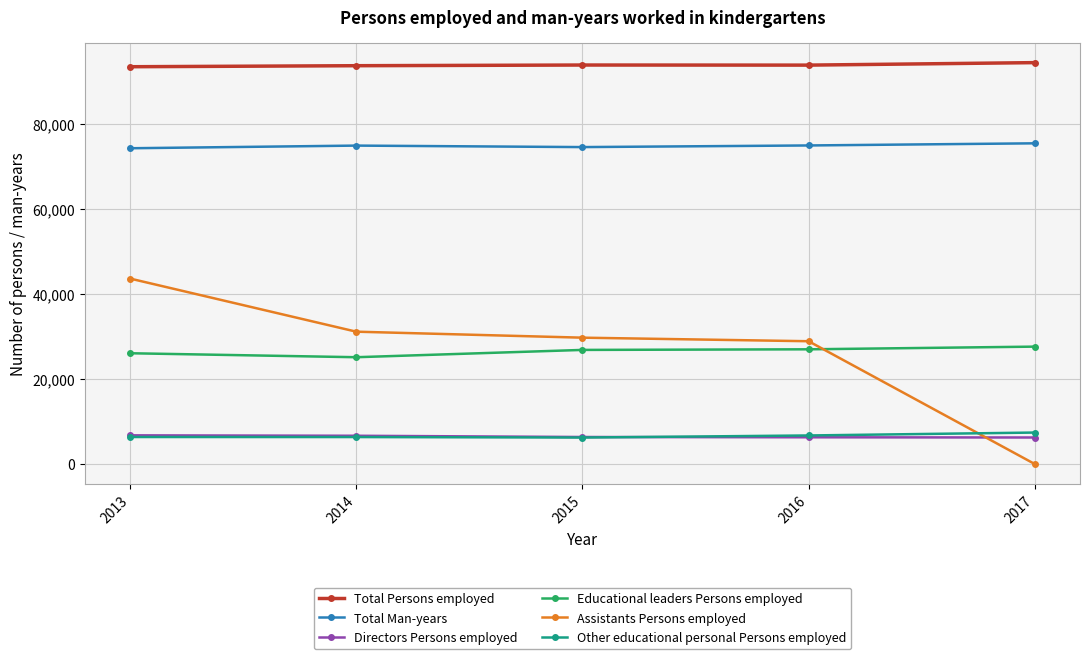

What is the difference between the highest and lowest values at 2016?

87652